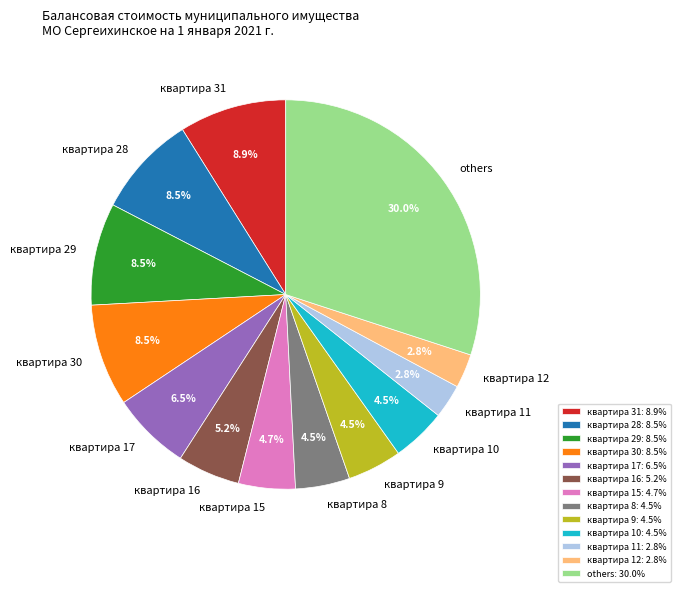

Combined, do квартира 31 and квартира 17 account for over 50%?

No